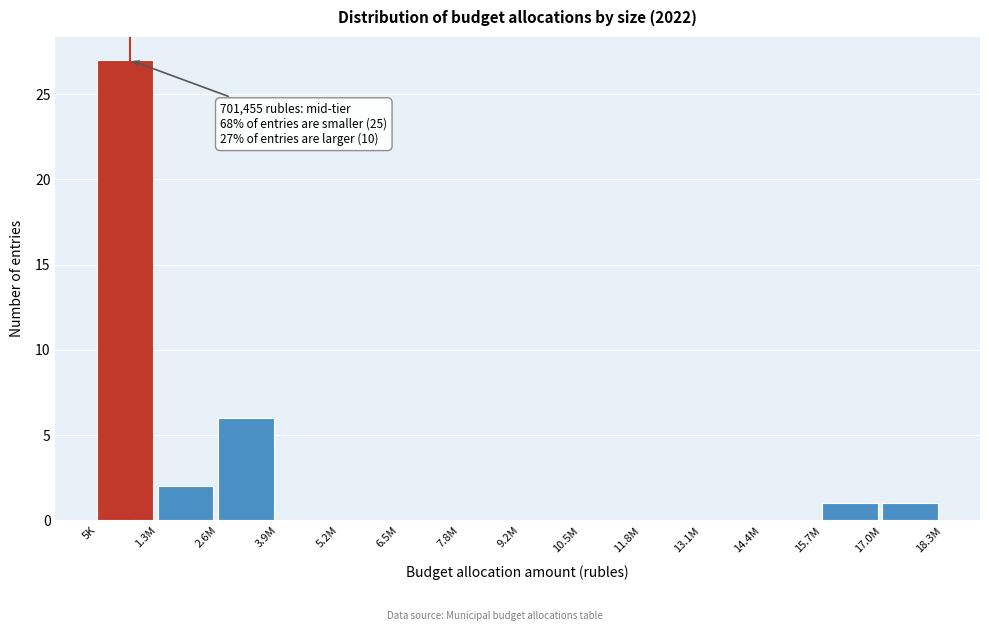

Reading left to right, what are all the values shown in this chart?

5K=27	1.3M=2	2.6M=6	3.9M=0	5.2M=0	6.5M=0	7.8M=0	9.2M=0	10.5M=0	11.8M=0	13.1M=0	14.4M=0	15.7M=1	17.0M=1